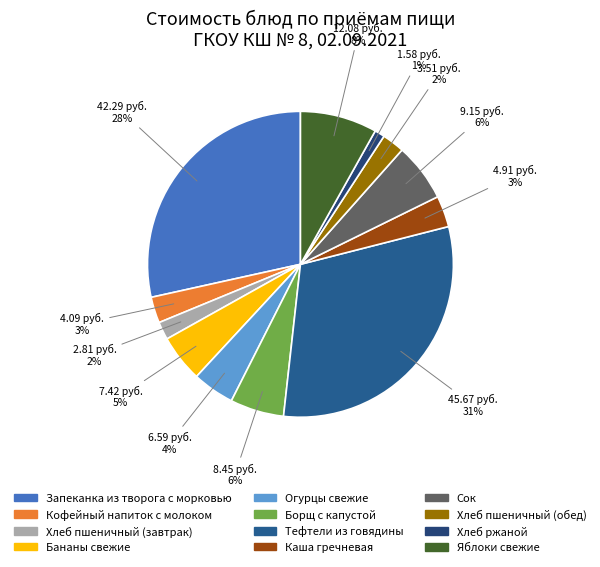

Is it true that Яблоки свежие is 8% of the pie?

True